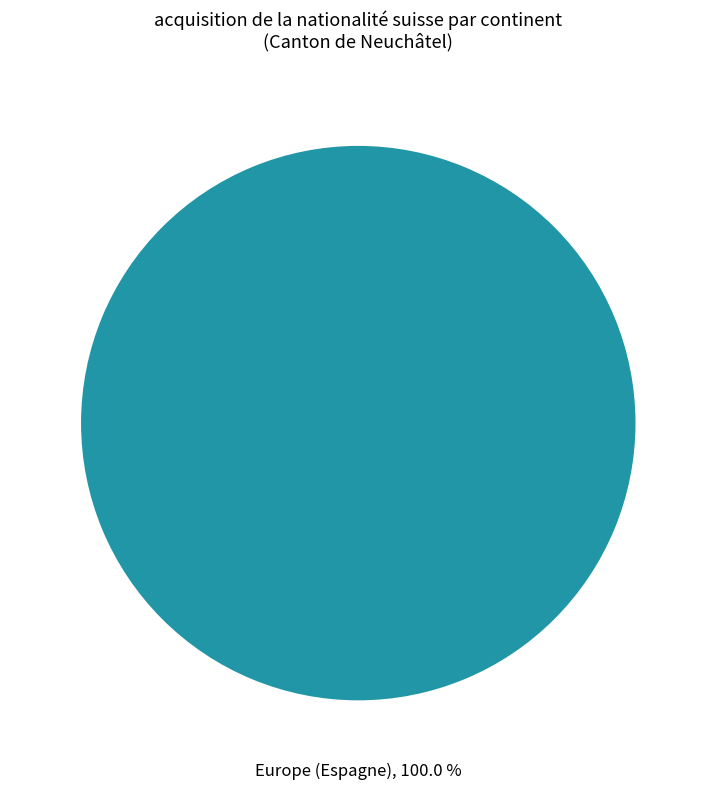

Rank the categories by value from highest to lowest.

Europe (Espagne)